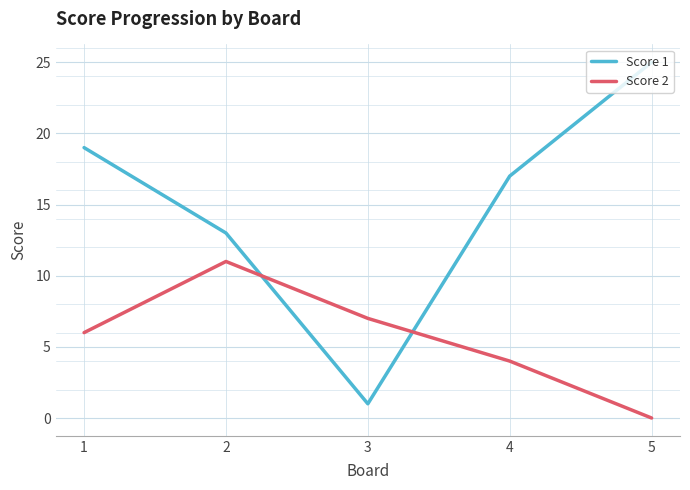

What is the spread (max minus min) of values at 5?

25